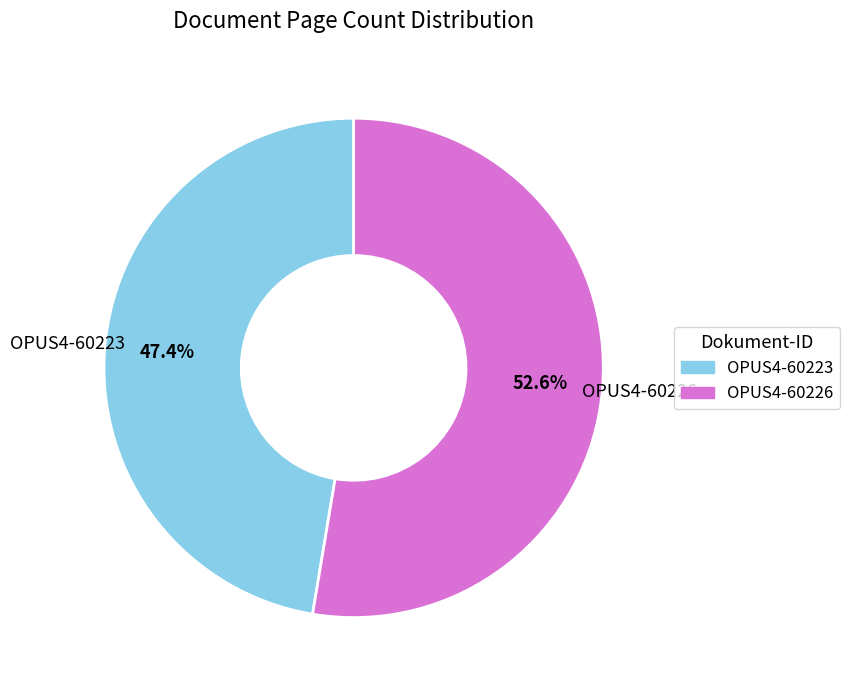

How many slices are in this pie chart?

2